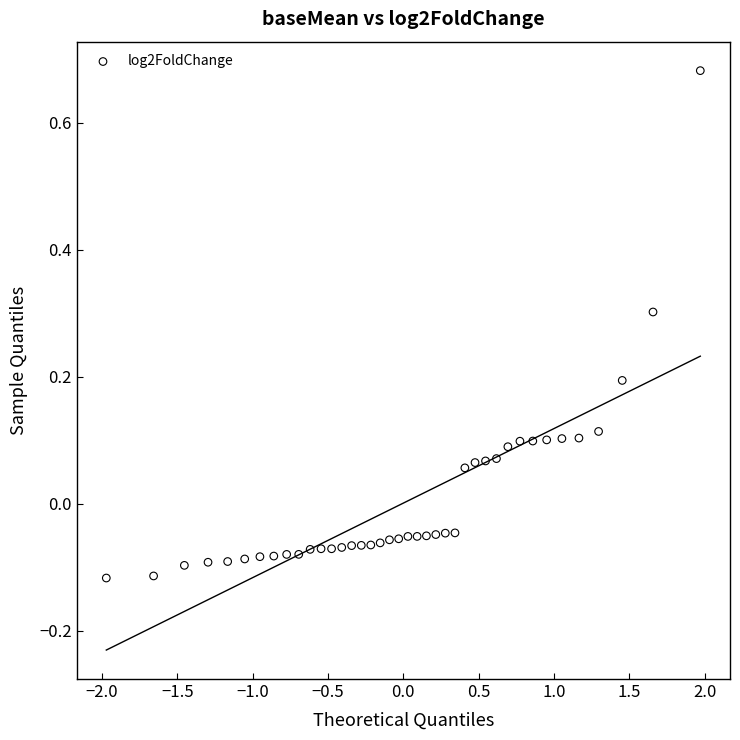

What is the range of X values (max minus min)?

3.9